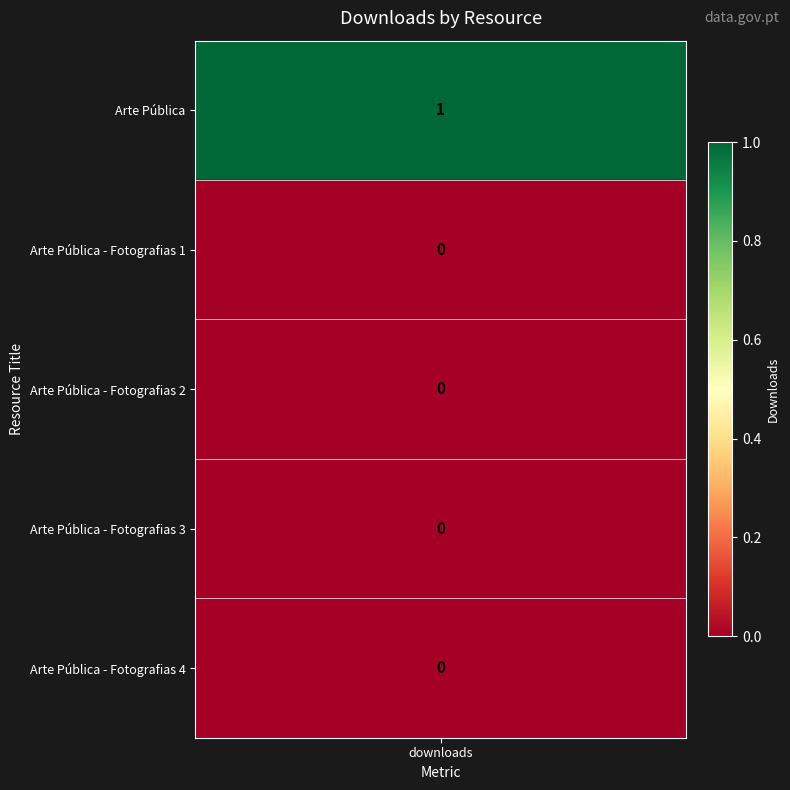

How many positive values are there?

1